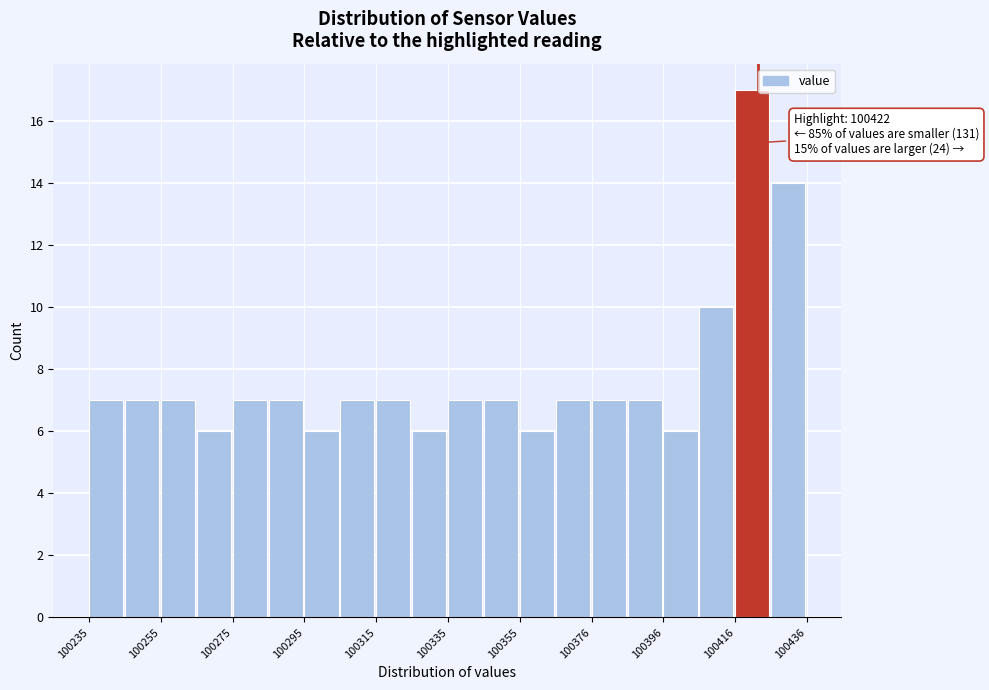

Around what value on the x-axis is the tallest bar? Give the approximate position of its centre, as read against the axis.

100420